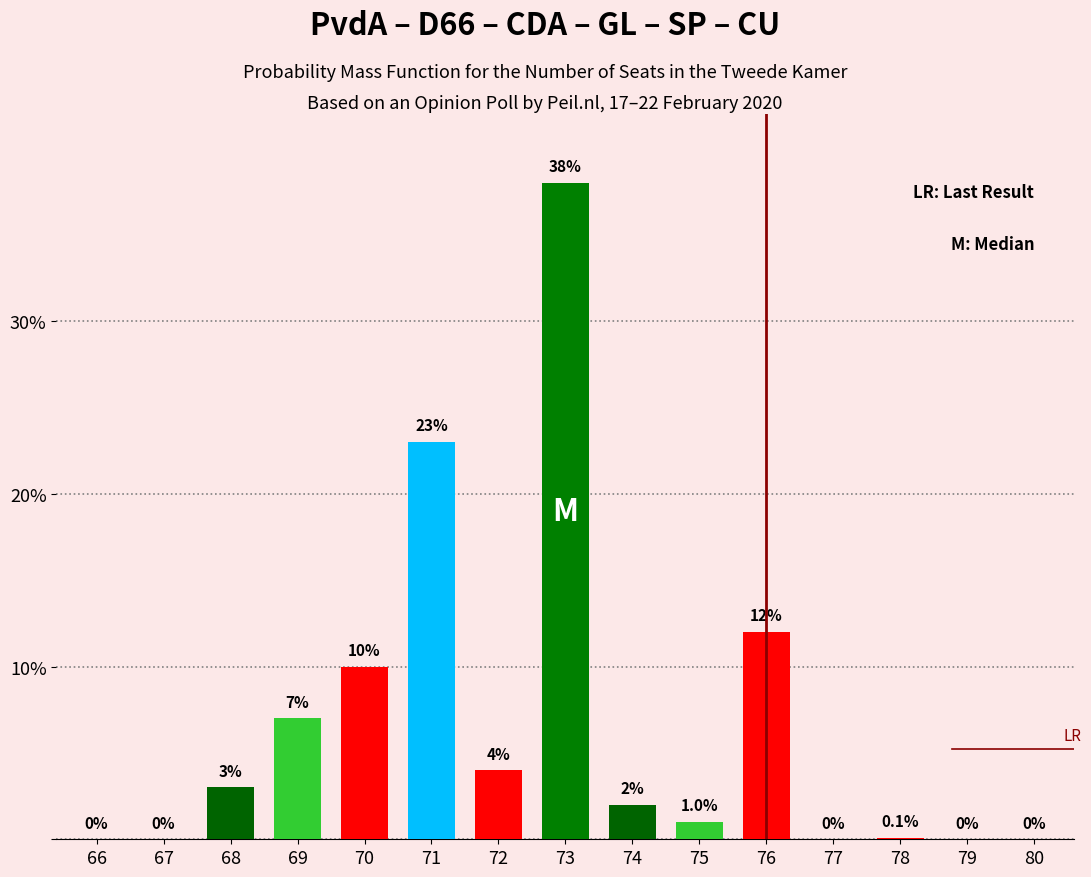

Reading left to right, what are all the values shown in this chart?

66=0.0	67=0.0	68=3.0	69=7.0	70=10.0	71=23.0	72=4.0	73=38.0	74=2.0	75=1.0	76=12.0	77=0.0	78=0.1	79=0.0	80=0.0